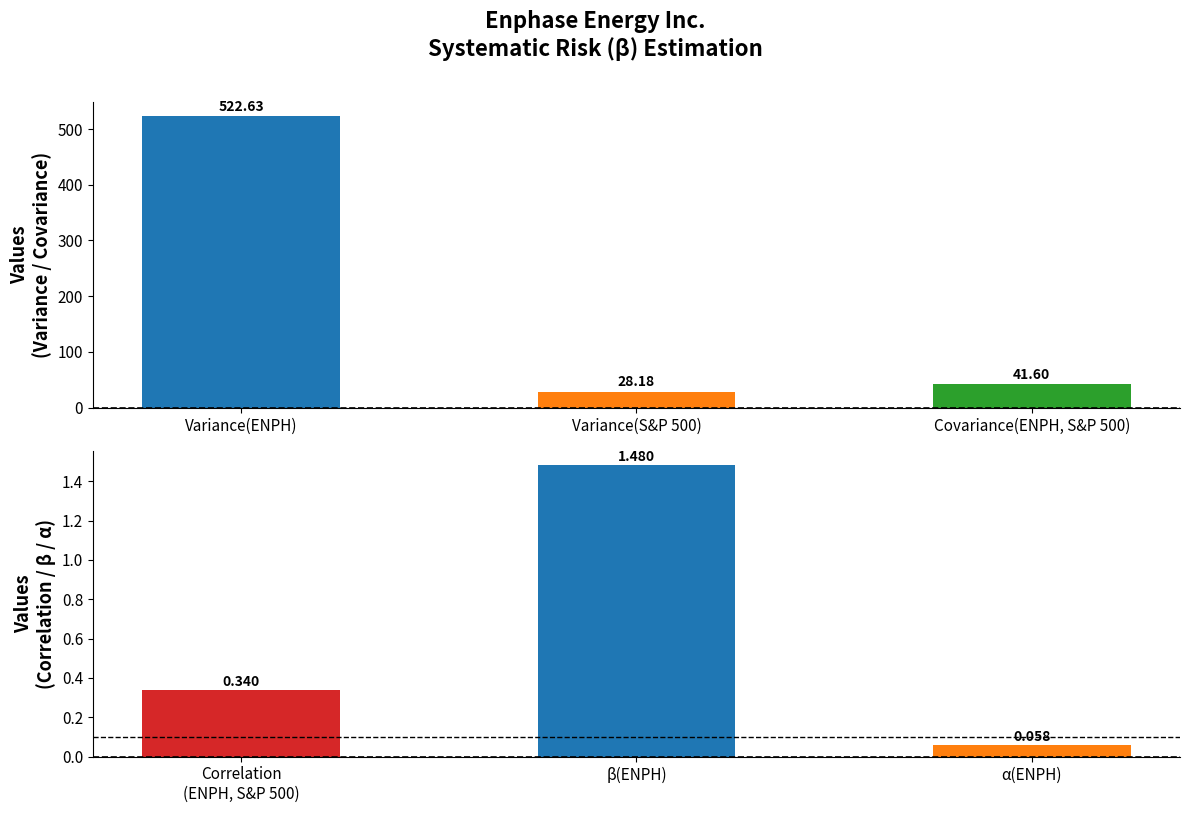

How many groups of bars are there?

3